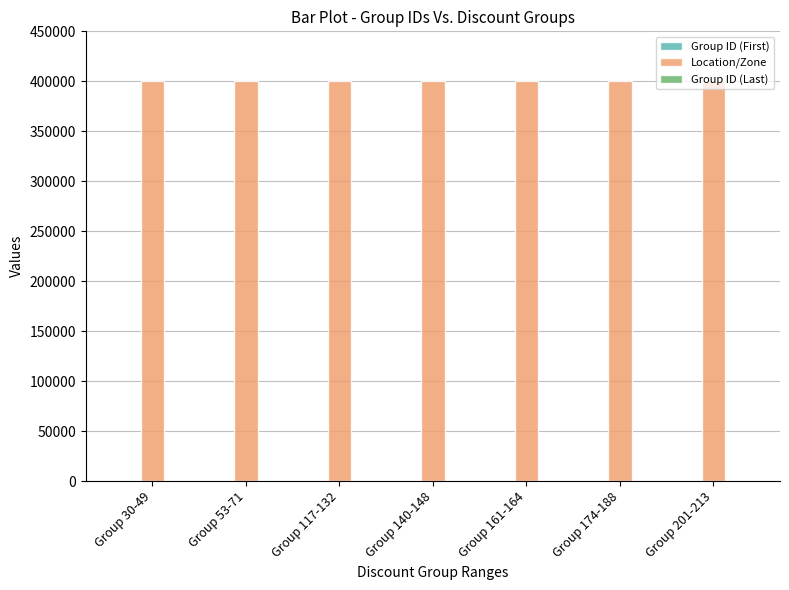

What is the maximum value shown in the chart?

400203